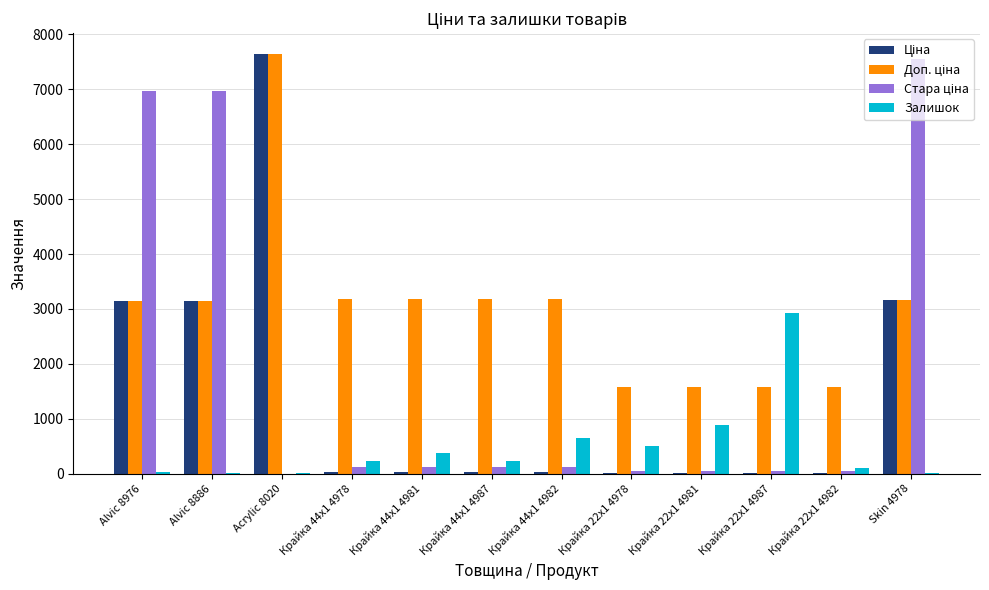

What is the highest value of the Залишок series?

2933.0